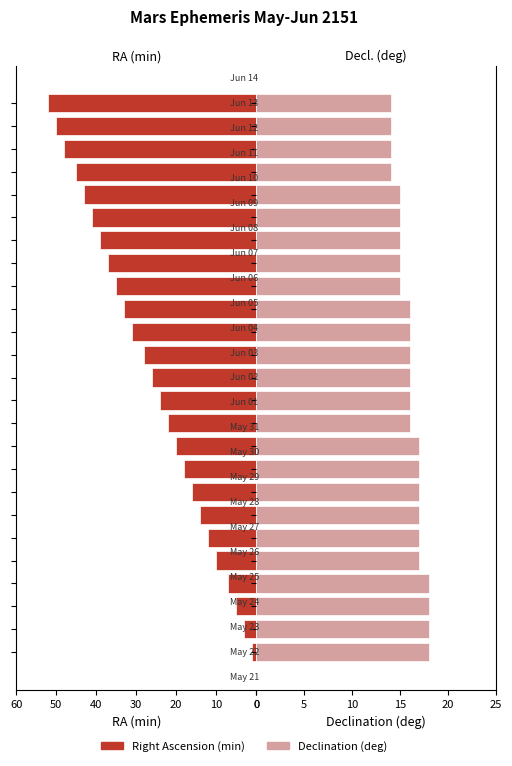

How many values in the Right Ascension (min) series are below 26?

12